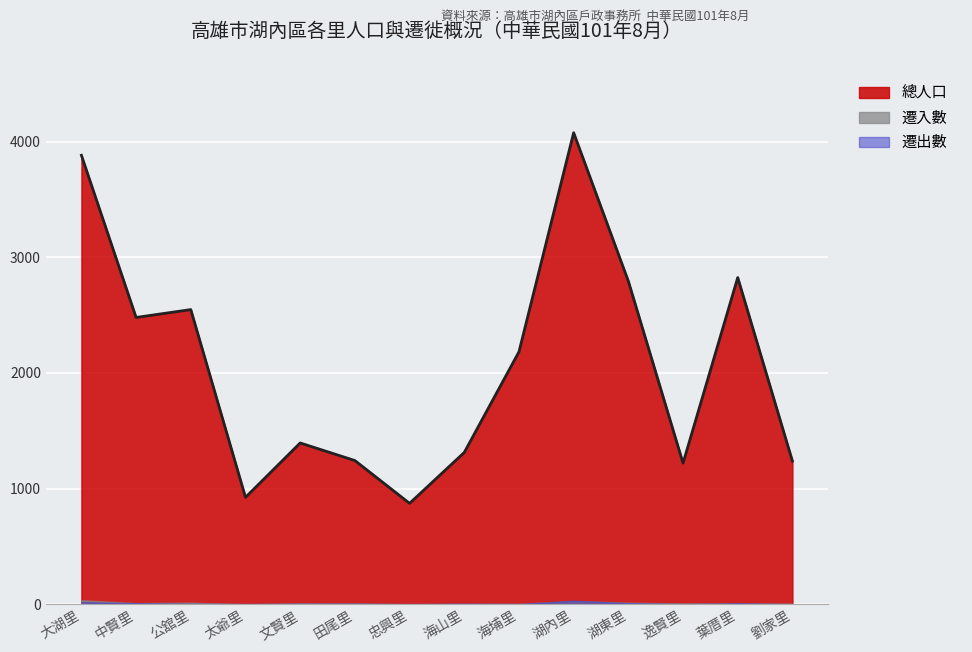

True or false: 總人口 and 遷入數 intersect in this chart.

False